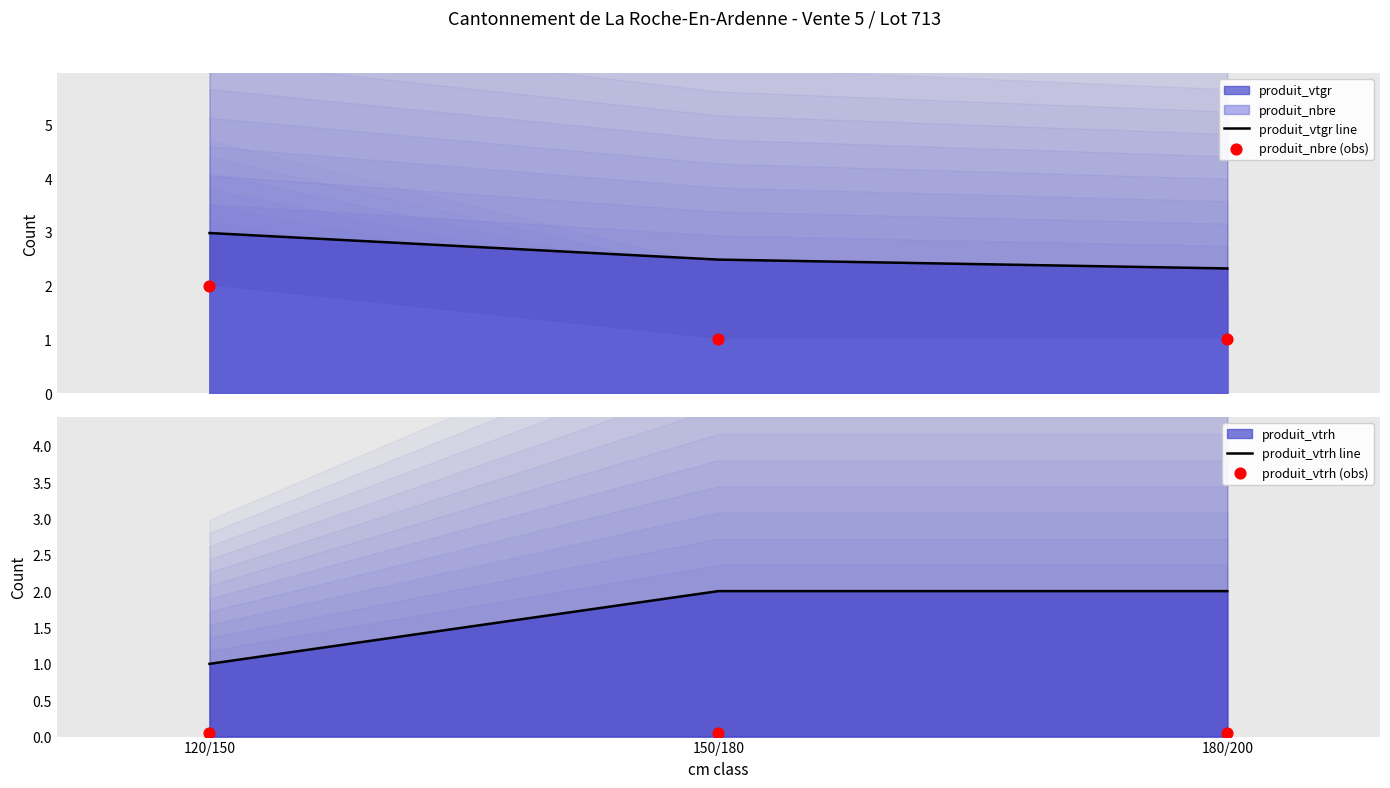

Which series has the widest spread of Y values?

produit_nbre (obs)